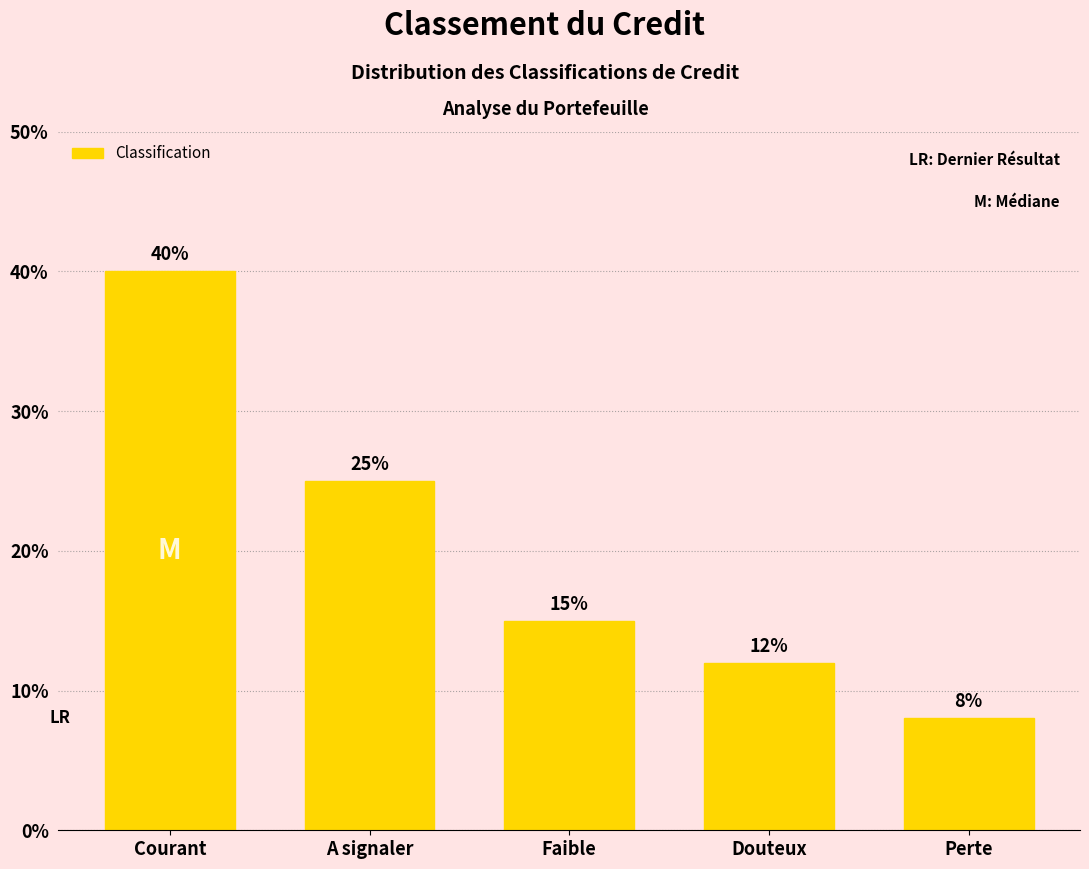

What value does the data have at Perte, to the nearest 5?

10